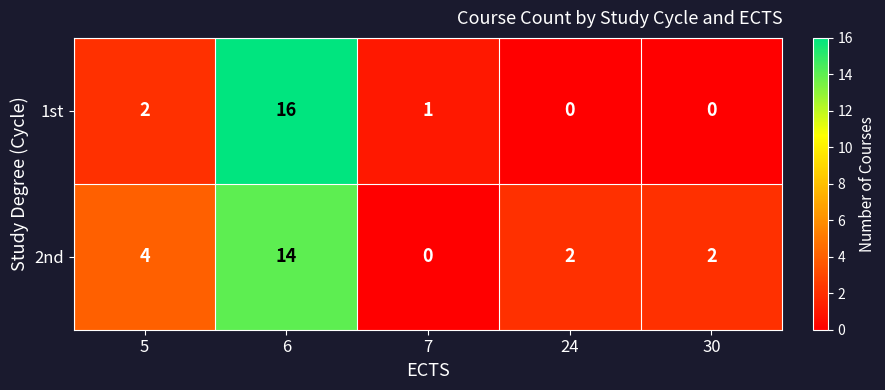

What is the maximum value for 2nd?

14